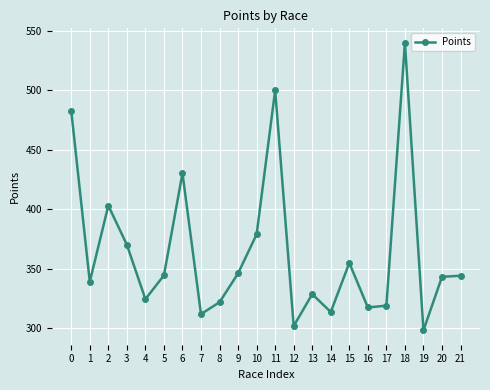

Where is the first local maximum?

2